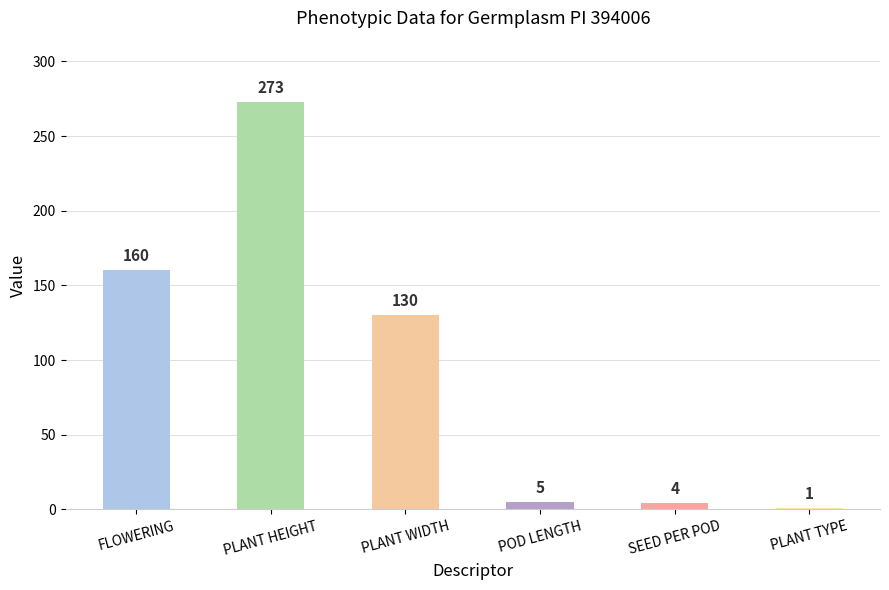

Is it true that the value at PLANT WIDTH is 30?

False